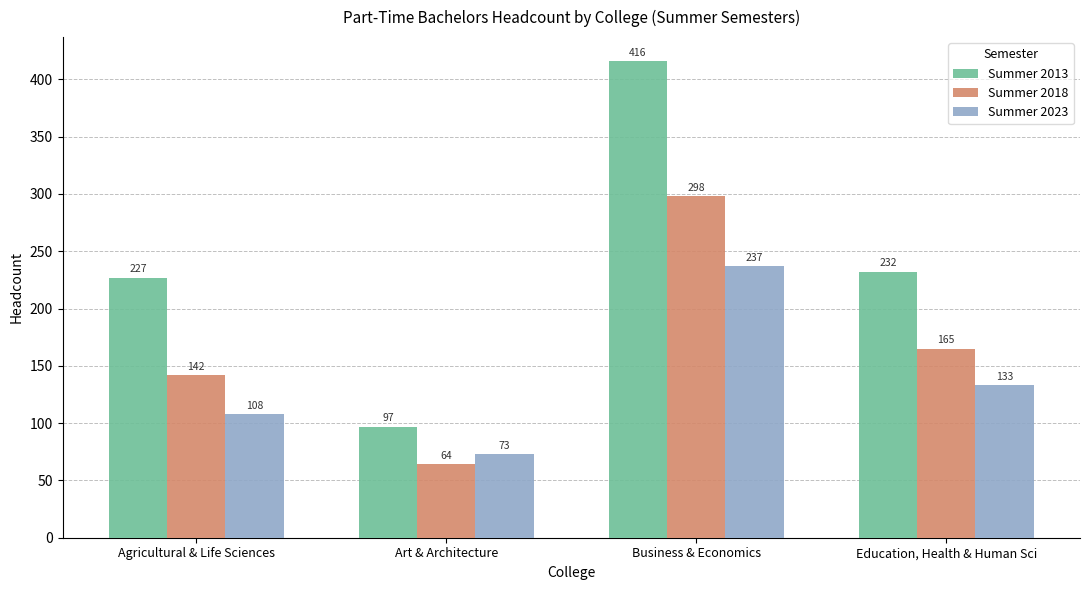

Reading right to left, extract all data points from this chart.

Summer 2013: Education, Health & Human Sci=232	Business & Economics=416	Art & Architecture=97	Agricultural & Life Sciences=227
Summer 2018: Education, Health & Human Sci=165	Business & Economics=298	Art & Architecture=64	Agricultural & Life Sciences=142
Summer 2023: Education, Health & Human Sci=133	Business & Economics=237	Art & Architecture=73	Agricultural & Life Sciences=108